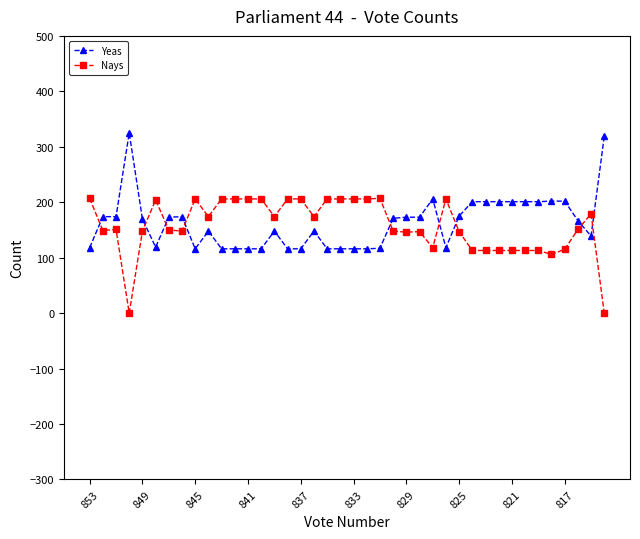

True or false: Yeas has more than 0 interior local peaks.

True